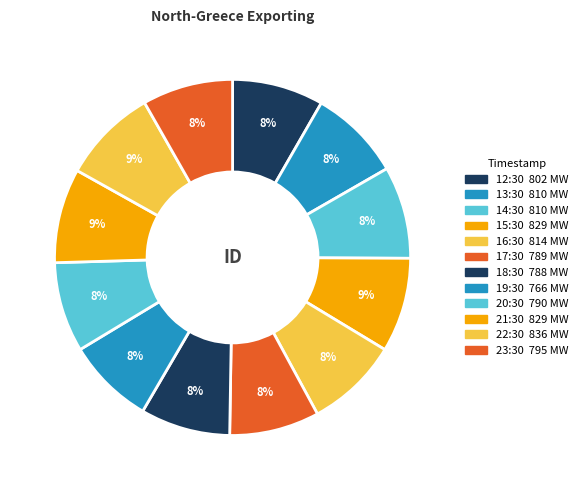

Which slice is the smallest?

19:30